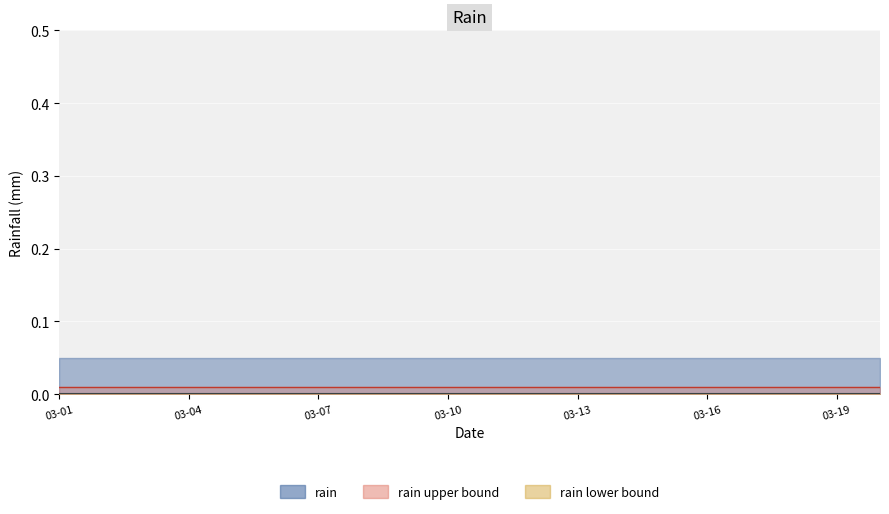

Between 7 and 11, which series saw the biggest shift?

rain (line)